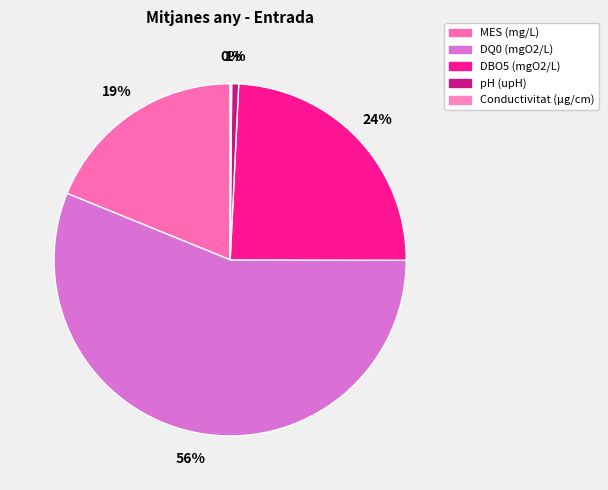

What is the ratio of the value at DQ0 (mgO2/L) to the value at MES (mg/L)?

3.0